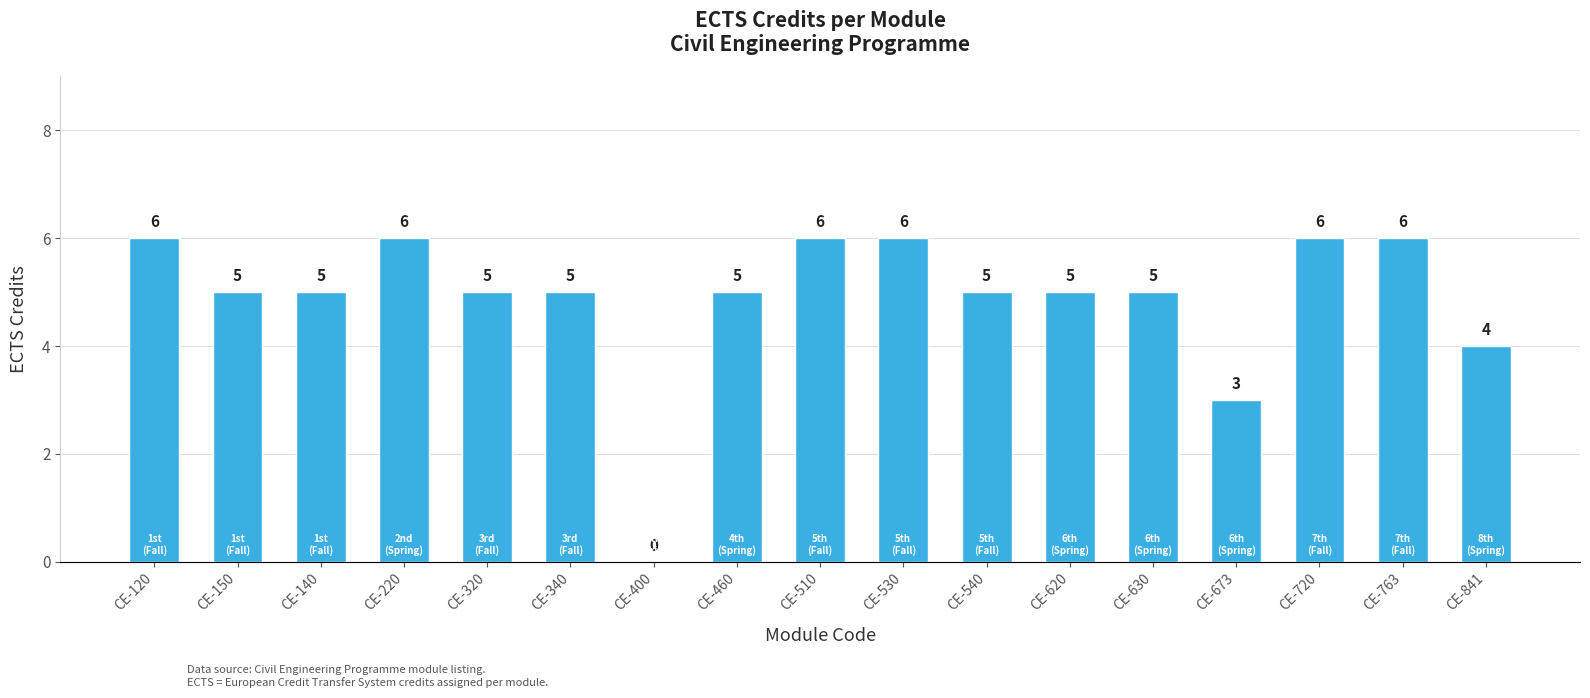

Which has a higher value, CE-400 or CE-620?

CE-620